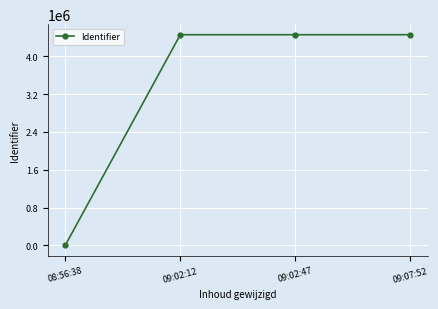

What is the difference between the second highest and minimum values?

4460123